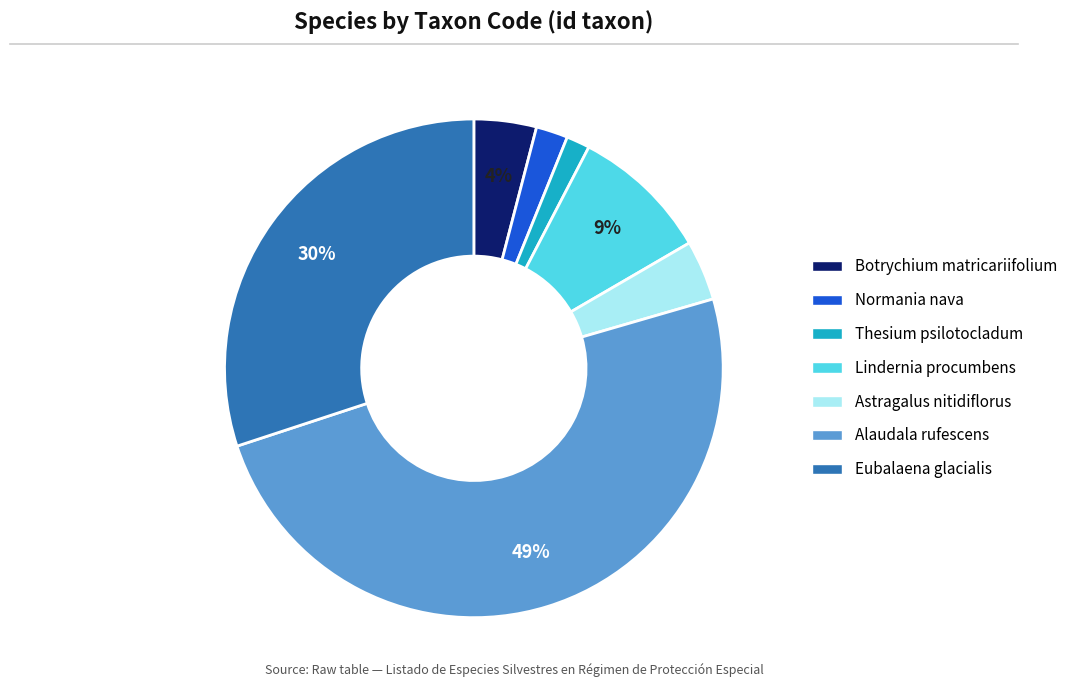

True or false: Normania nava accounts for 2% of the total.

True